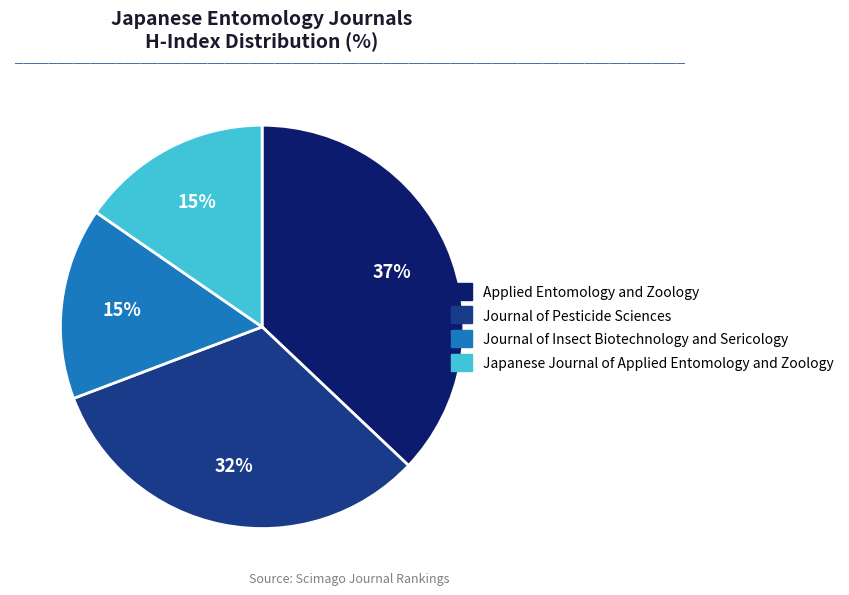

The Journal of Pesticide Sciences slice represents 32% of the pie. True or false?

True